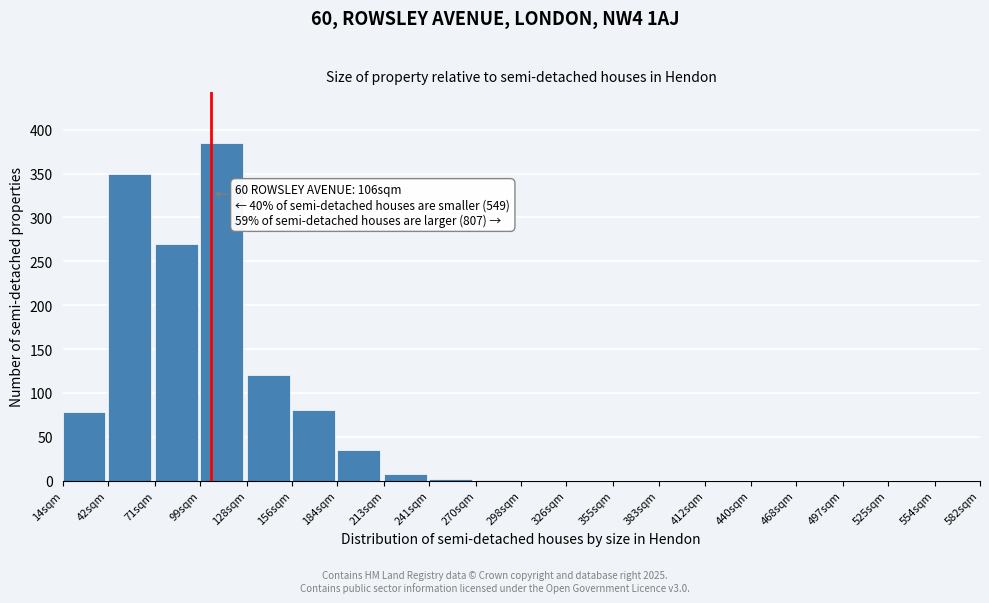

True or false: the data shows 0 at 497sqm.

True